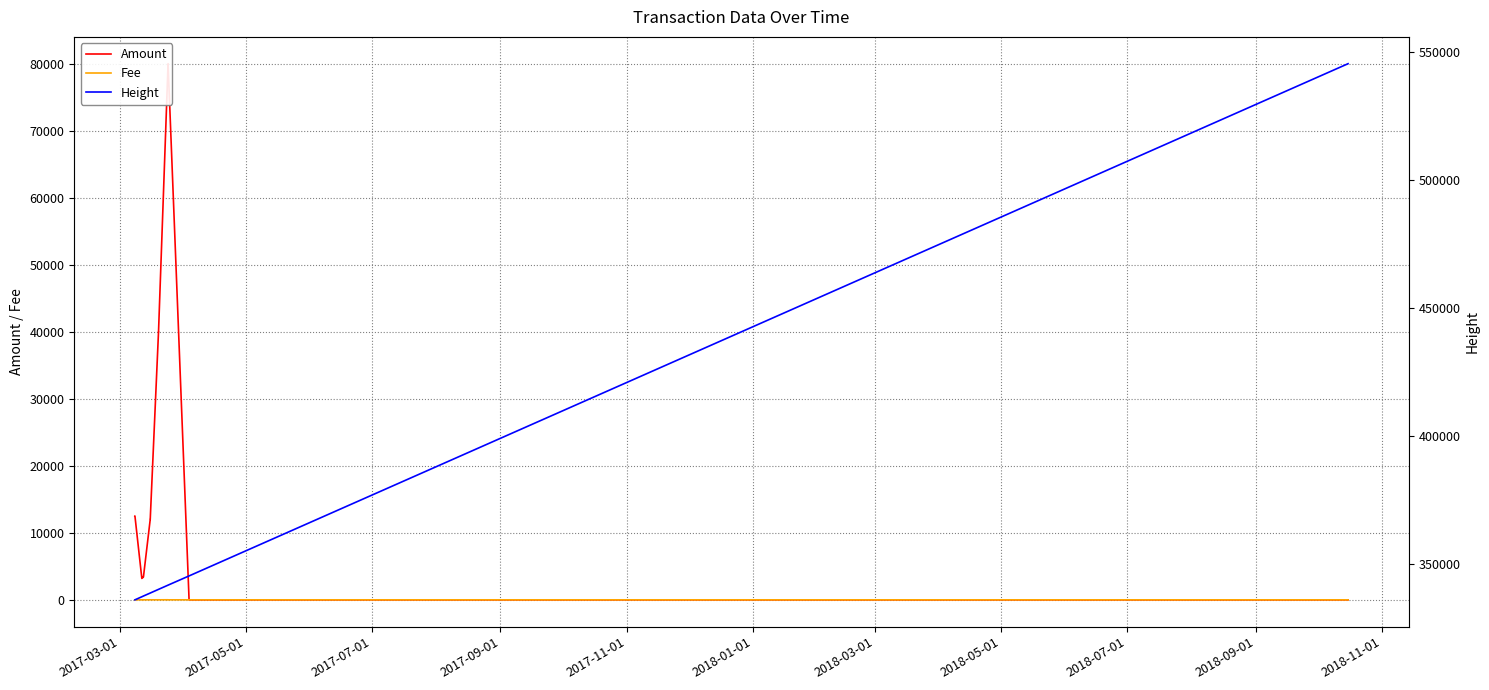

What are all the series names shown in the legend?

Amount, Fee, Height